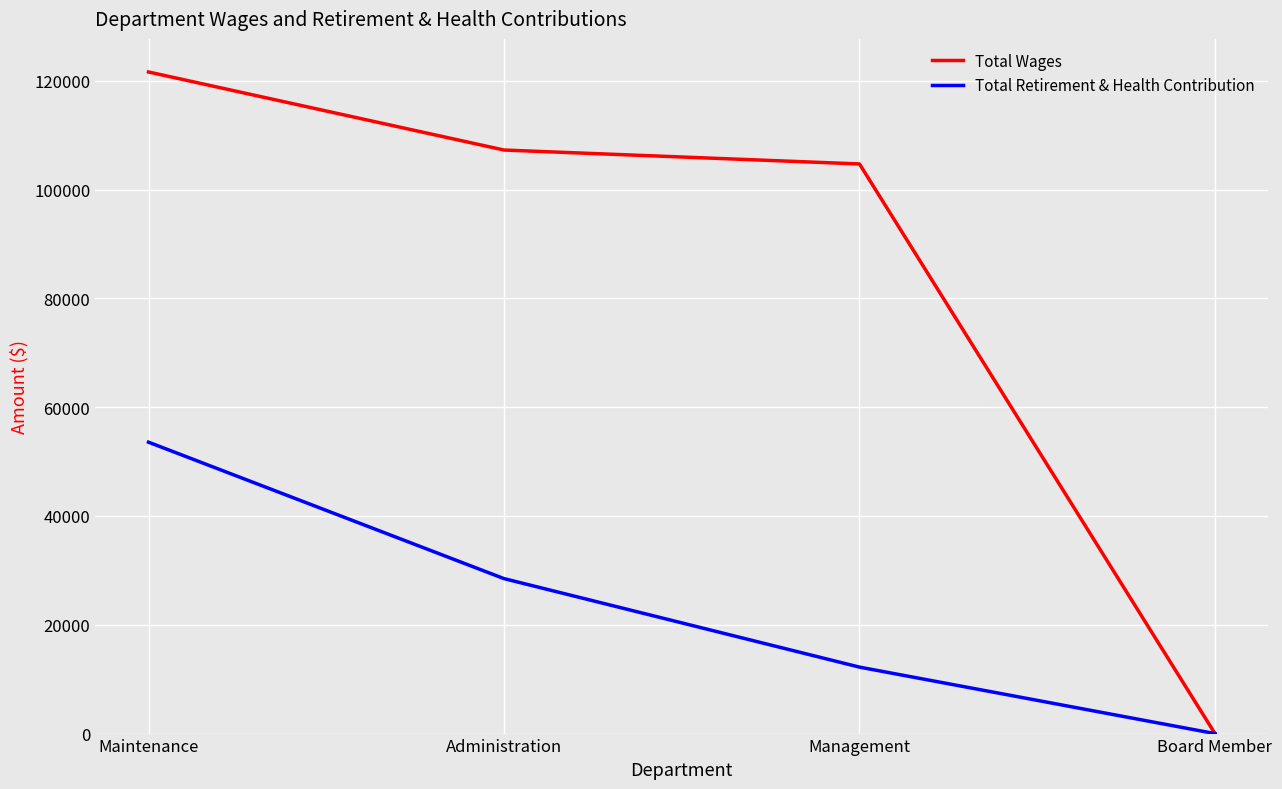

The value of Total Retirement & Health Contribution at Management is 12217. True or false?

True